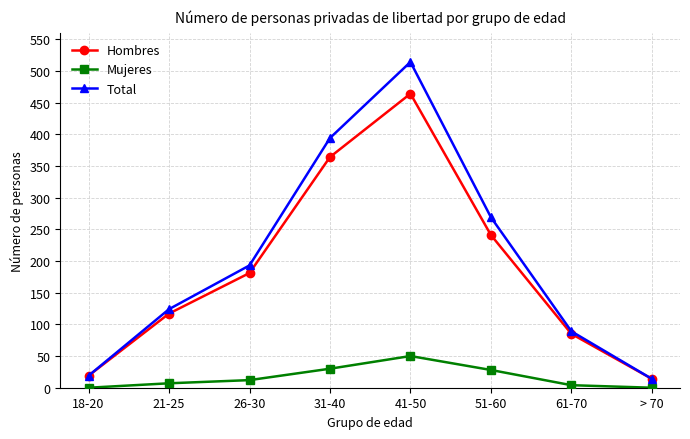

Is this an area chart (filled region under the line)?

No